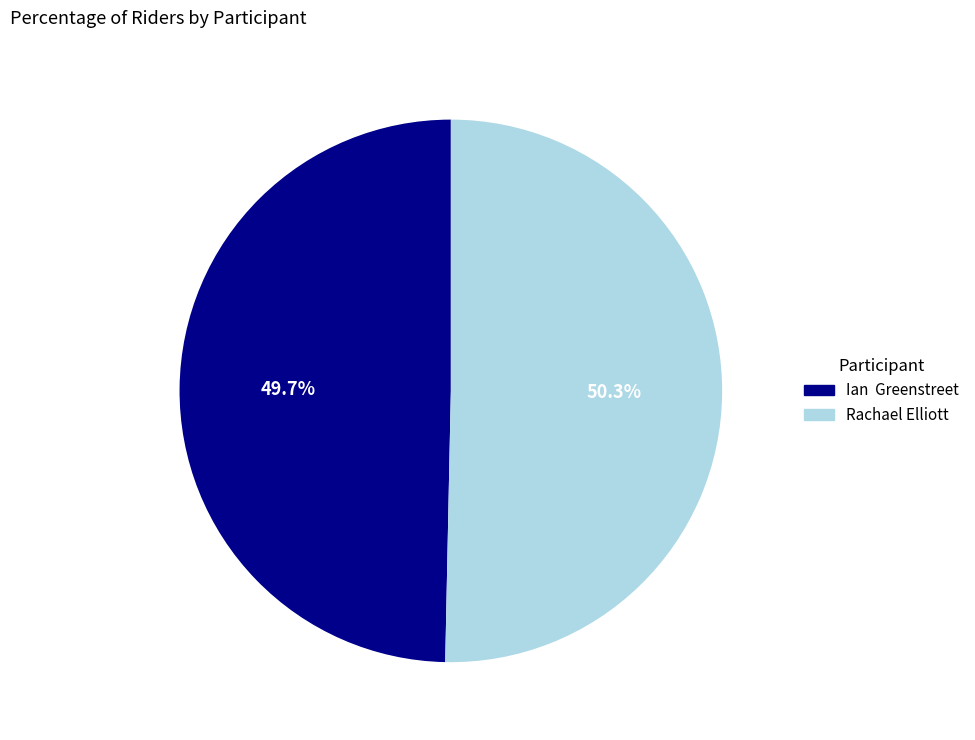

Is the sum of Rachael Elliott and Ian Greenstreet greater than half?

Yes